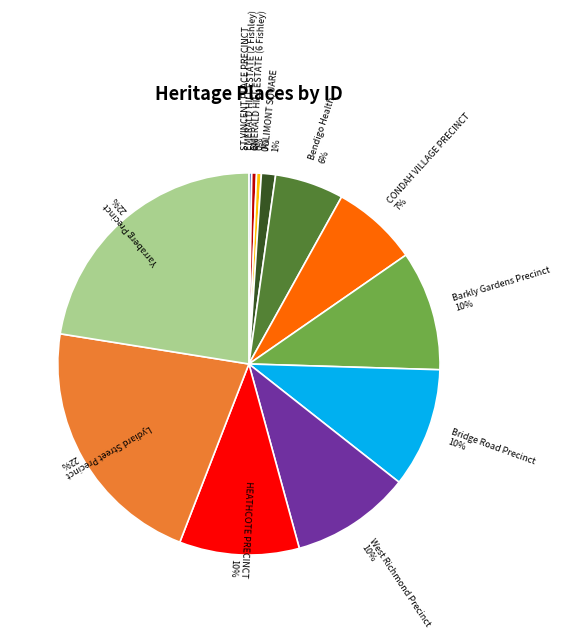

True or false: JOLIMONT SQUARE 1% accounts for 11% of the total.

False